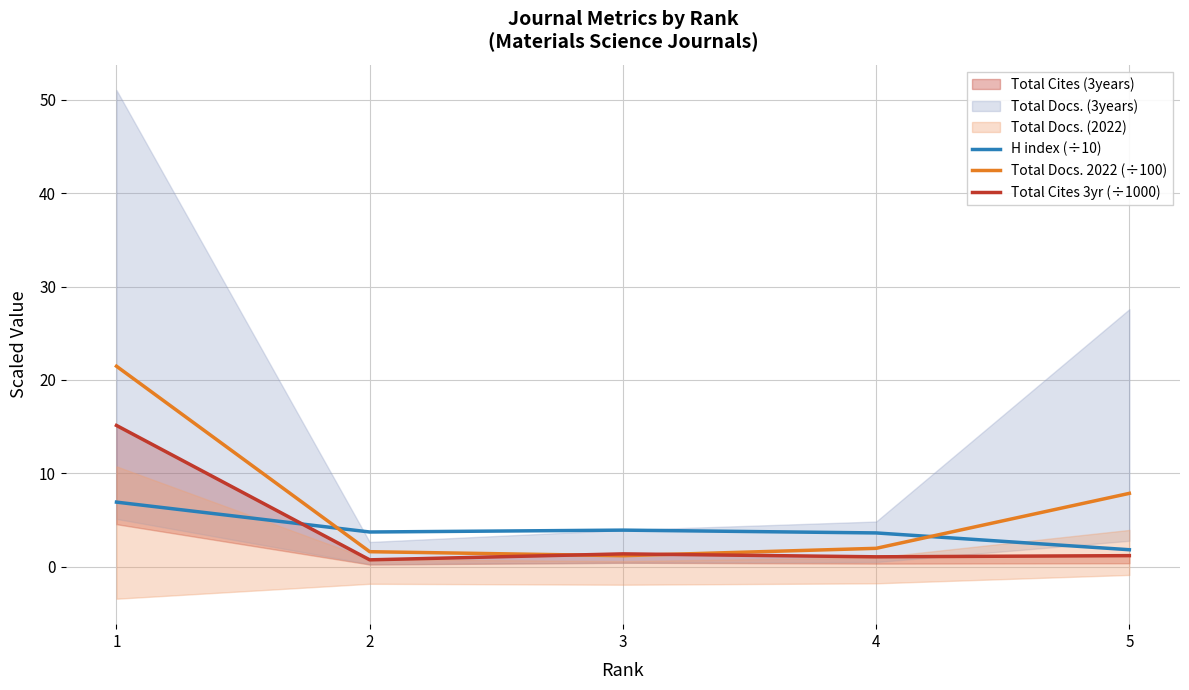

Reading left to right, extract all data points from this chart.

H index (÷10): 1=6.9	2=3.7	3=3.9	4=3.6	5=1.8
Total Docs. 2022 (÷100): 1=21.5	2=1.6	3=1.2	4=1.9	5=7.8
Total Cites 3yr (÷1000): 1=15.1	2=0.7	3=1.4	4=1.0	5=1.2